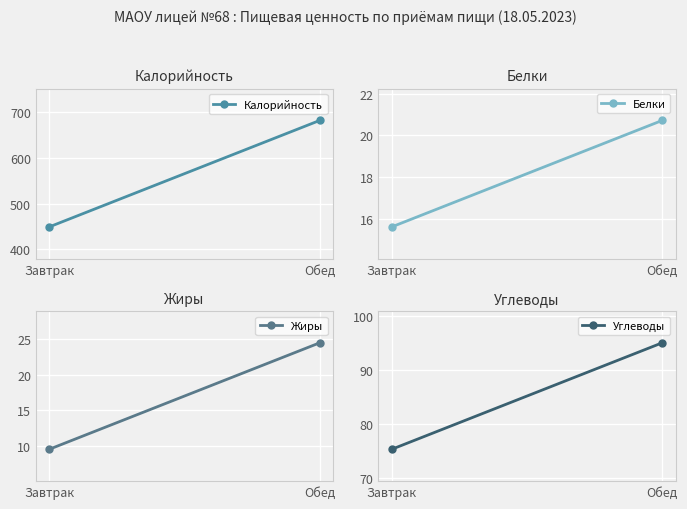

Which category has the lowest value in the Жиры series?

Завтрак